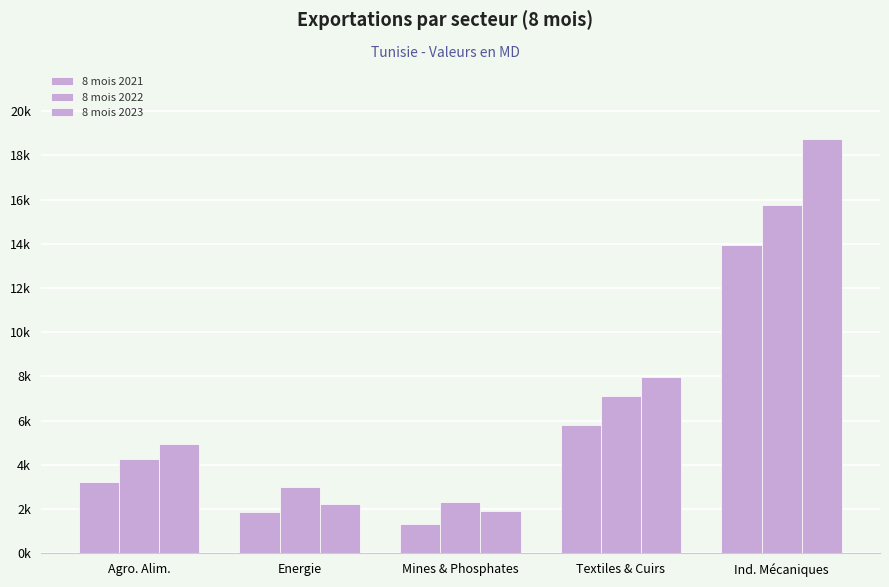

Which series has the widest spread of values?

8 mois 2023